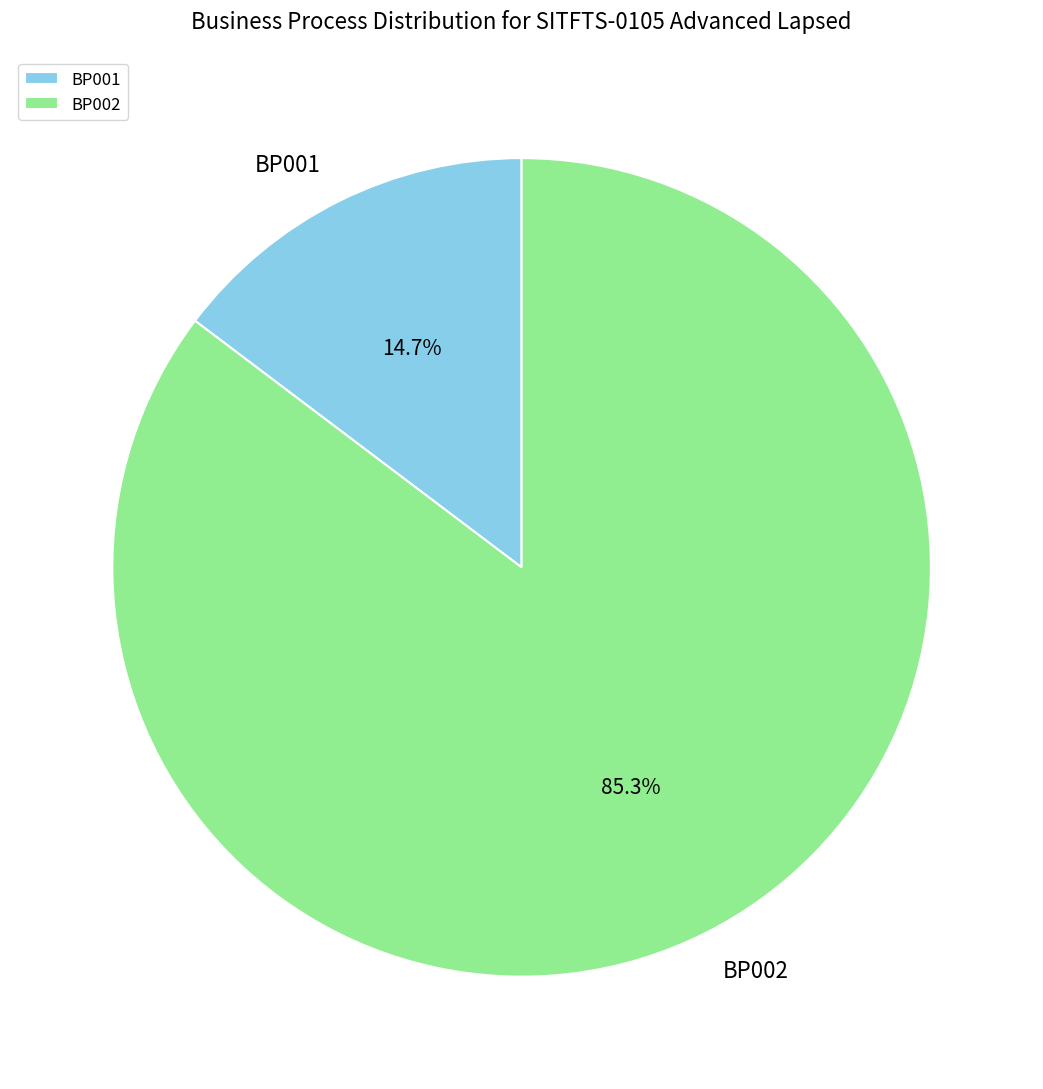

What is the total percentage of BP001 and BP002?

100.0%